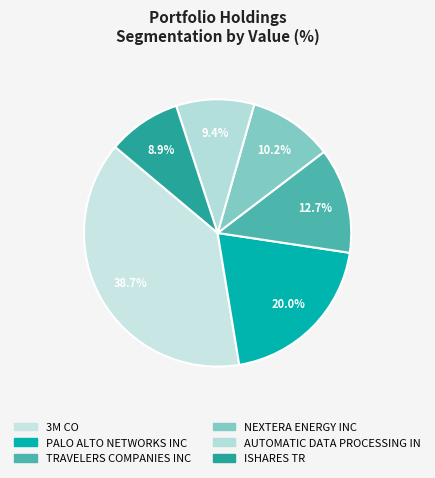

Rank the categories by value from highest to lowest.

3M CO, PALO ALTO NETWORKS INC, TRAVELERS COMPANIES INC, NEXTERA ENERGY INC, AUTOMATIC DATA PROCESSING IN, ISHARES TR